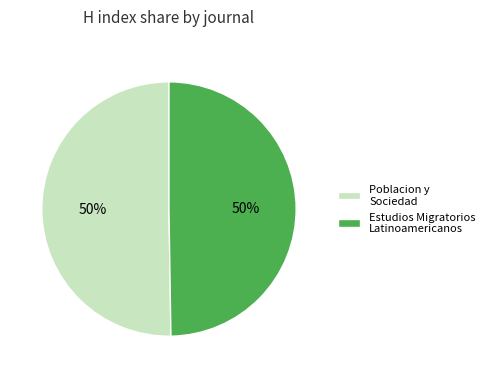

Approximately how many times larger is the value at Poblacion y Sociedad compared to Estudios Migratorios Latinoamericanos?

1.0